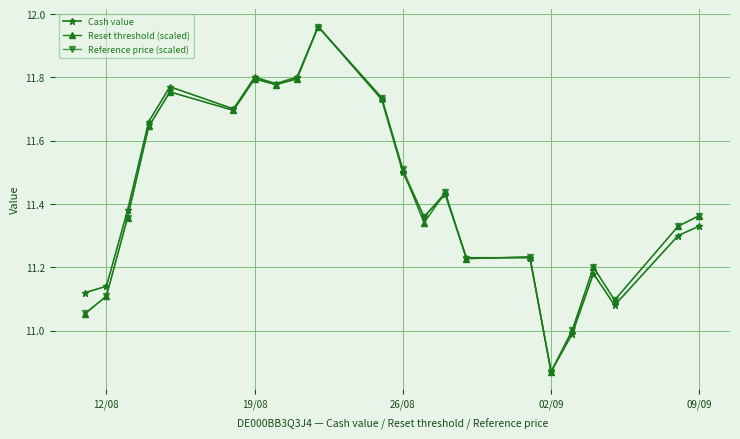

What are all the series names shown in the legend?

Cash value, Reset threshold (scaled), Reference price (scaled)